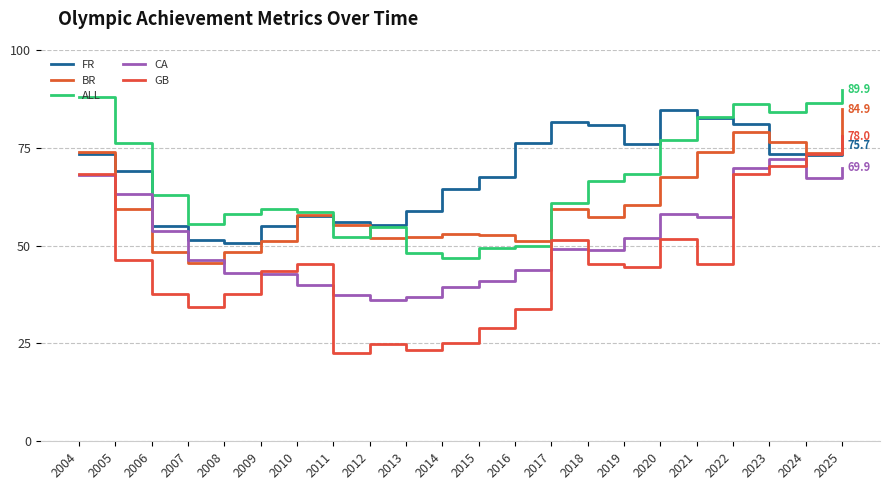

Which series has the largest range (max minus min)?

GB